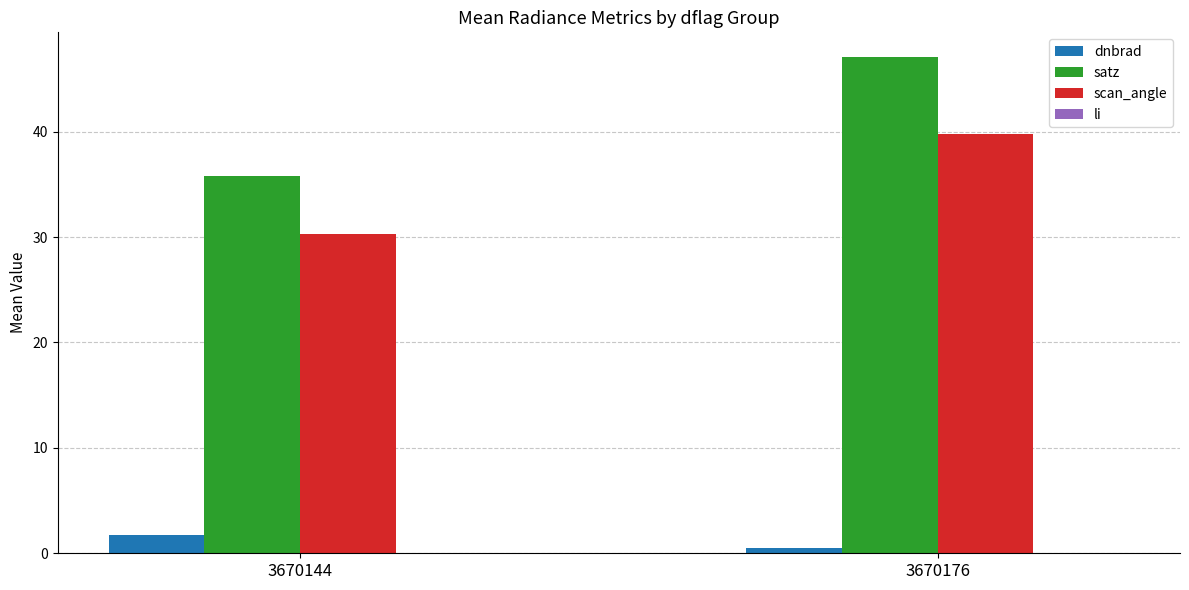

Are the bars horizontal?

No